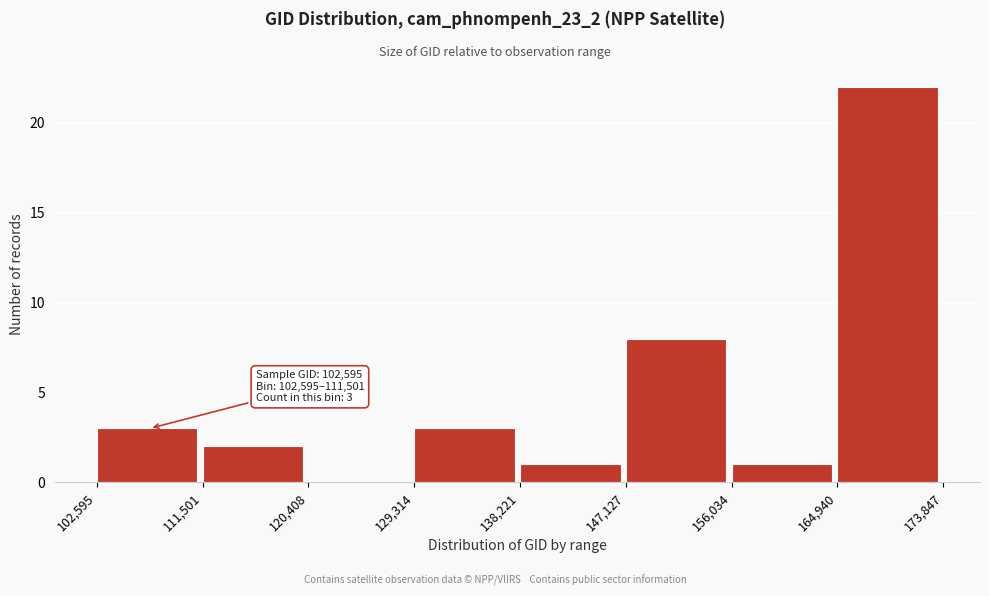

Over which range of the x-axis is the bar tallest?

164,940 to 173,847